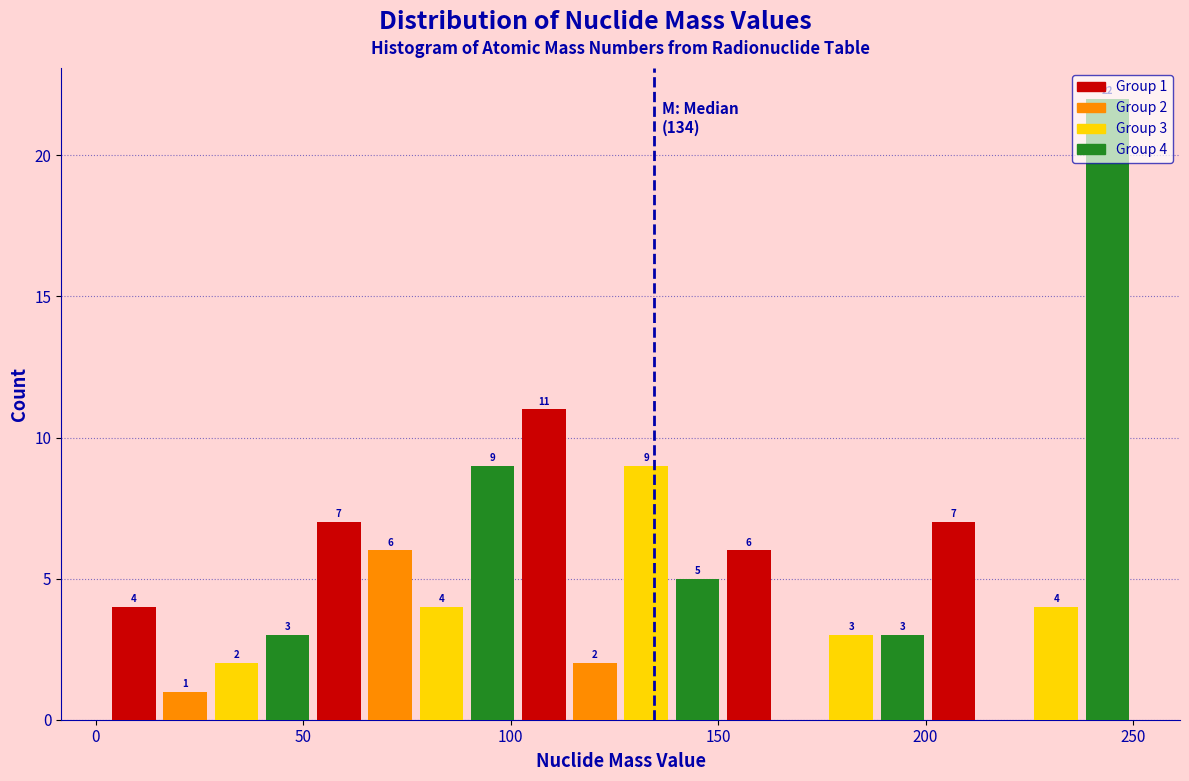

Around what value on the x-axis is the tallest bar? Give the approximate position of its centre, as read against the axis.

245